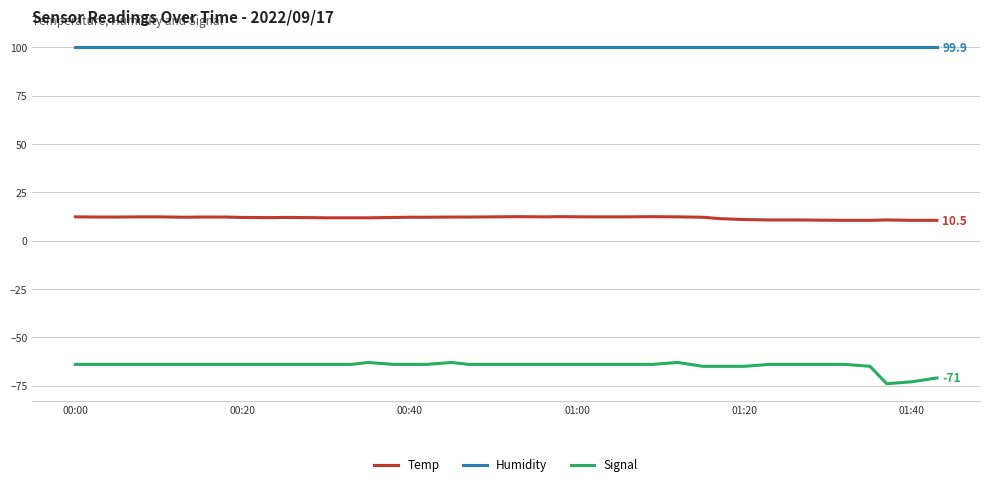

True or false: Signal and Temp intersect in this chart.

False